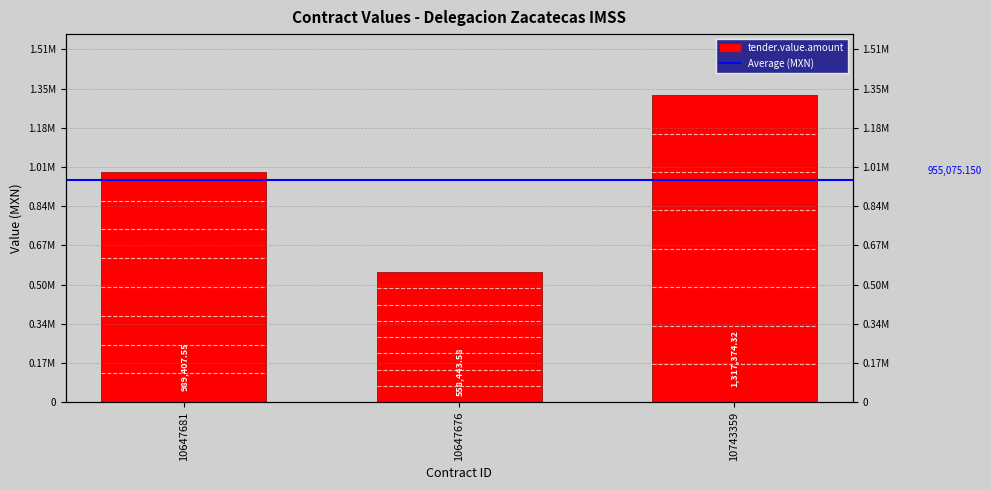

What is the difference between the values at 10647676 and 10743359?

758930.7